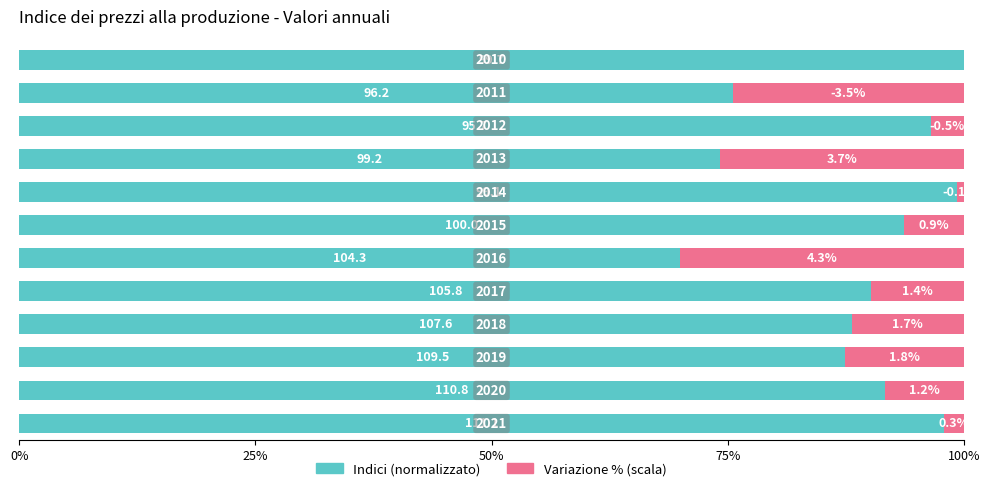

What are all the series names shown in the legend?

Indici (normalizzato), Variazione % (scala)